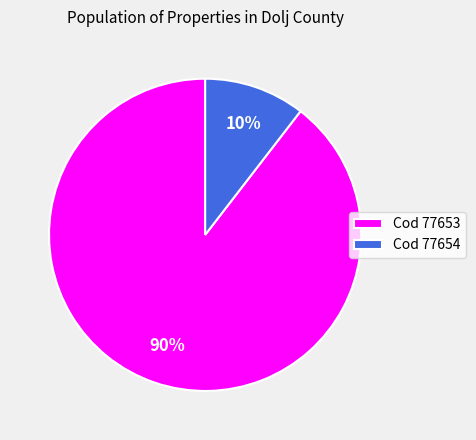

Is it true that Cod 77653 is 90% of the pie?

True